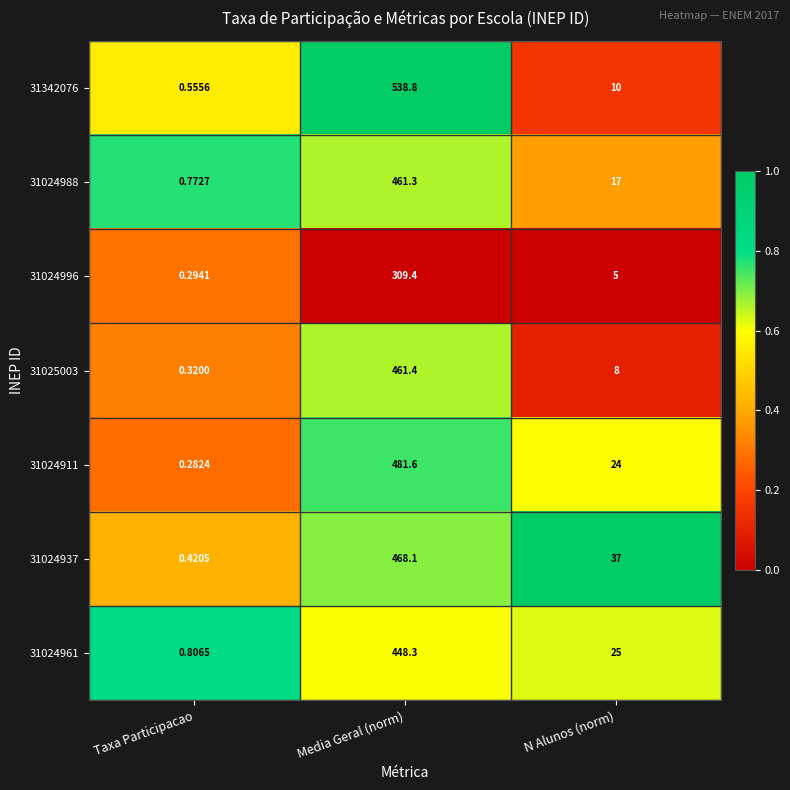

List the labels in order of 31342076 value, largest first.

Media Geral (norm), N Alunos (norm), Taxa Participacao